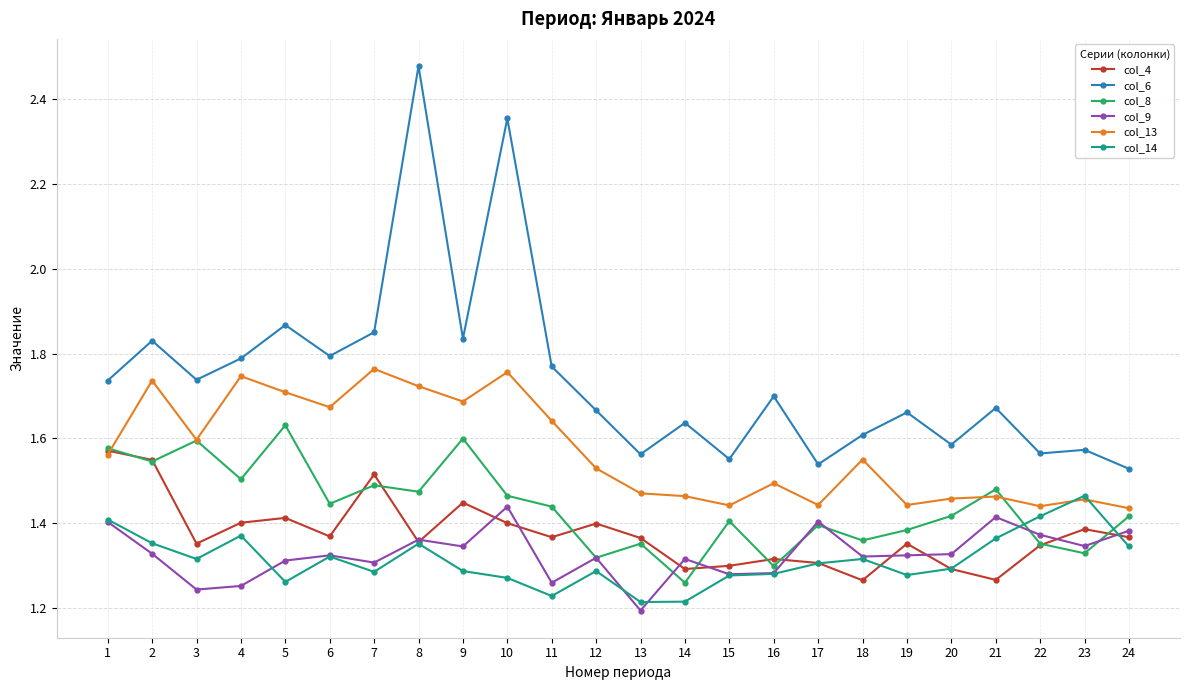

How many col_8 values are between 1 and 2?

24